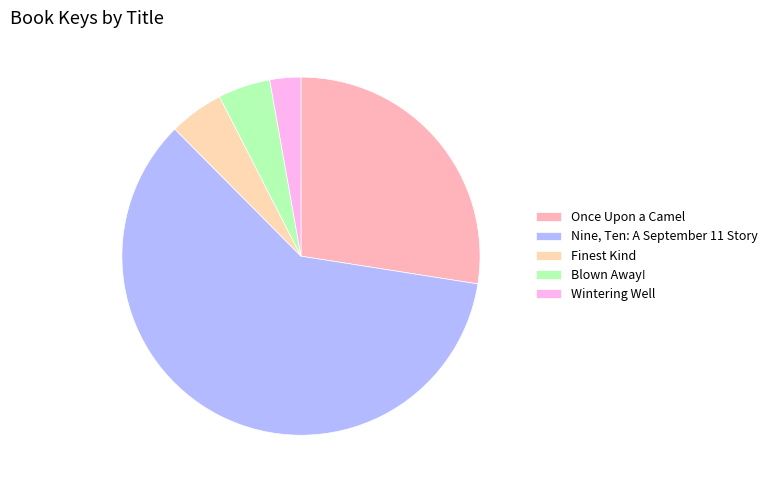

Rank the categories by value from highest to lowest.

Nine, Ten: A September 11 Story, Once Upon a Camel, Finest Kind, Blown Away!, Wintering Well